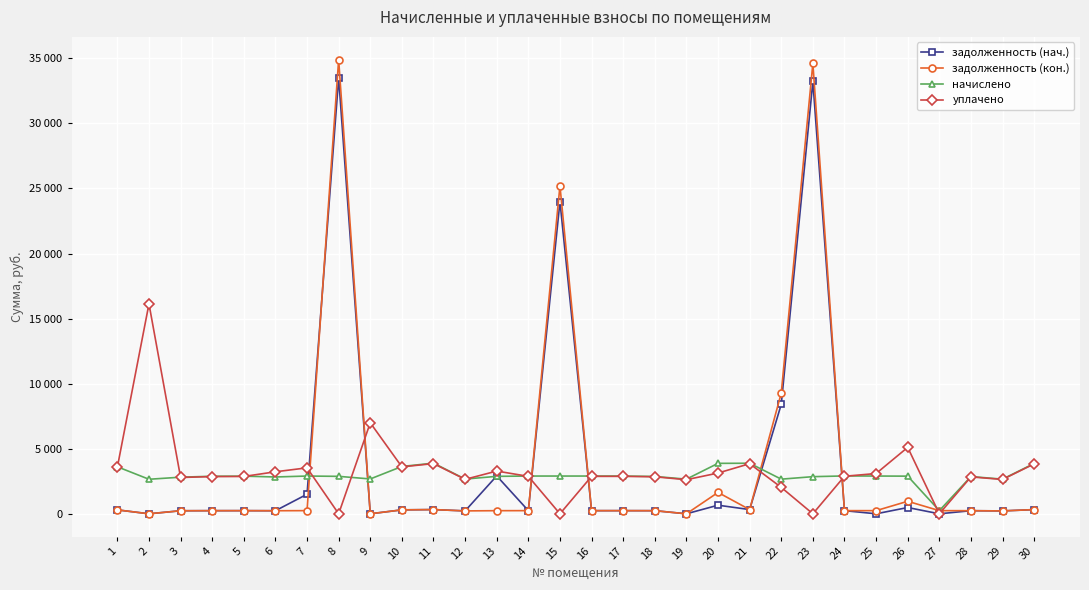

List the series in order of their peak value, lowest first.

начислено, уплачено, задолженность (нач.), задолженность (кон.)